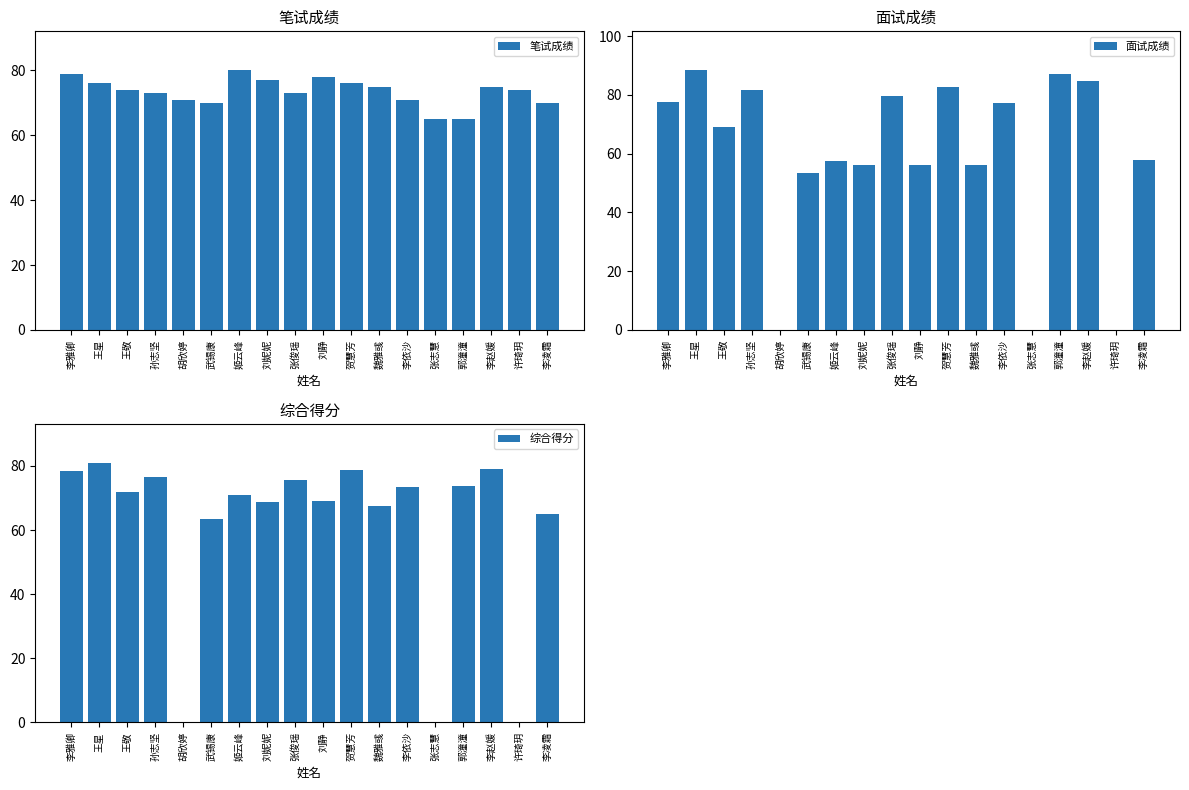

Reading left to right, list all the values displayed in this chart.

笔试成绩: 79.0	76.0	74.0	73.0	71.0	70.0	80.0	77.0	73.0	78.0	76.0	75.0	71.0	65.0	65.0	75.0	74.0	70.0
面试成绩: 77.6	88.4	69.0	81.8	0.0	53.6	57.4	56.2	79.6	56.0	82.6	56.0	77.4	0.0	87.0	84.8	0.0	57.8
综合得分: 78.4	81.0	72.0	76.5	0.0	63.4	71.0	68.7	75.6	69.2	78.6	67.4	73.6	0.0	73.8	78.9	0.0	65.1